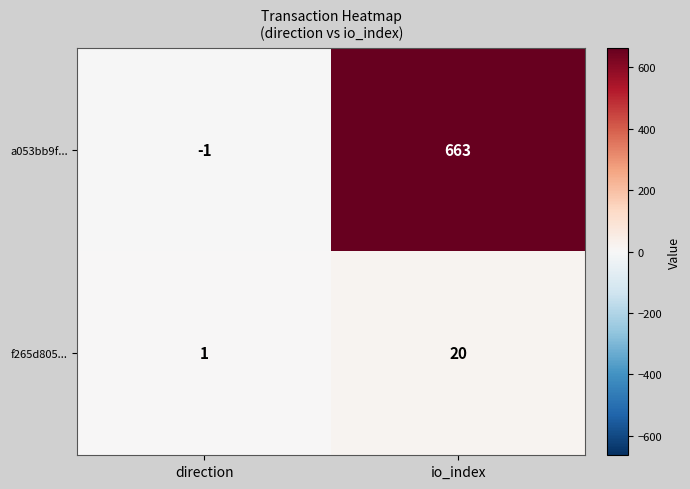

Reading right to left, list all the values displayed in this chart.

a053bb9f...: 663	-1
f265d805...: 20	1